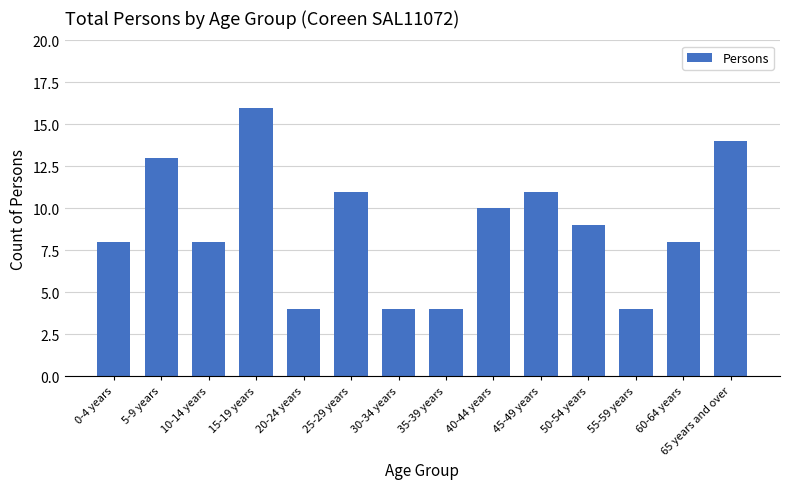

Are the bars grouped side by side (vs. stacked)?

No